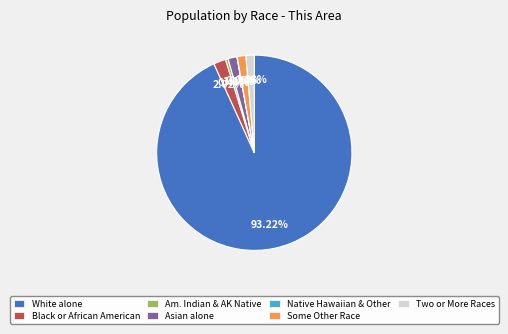

Is there a majority slice in this chart?

Yes